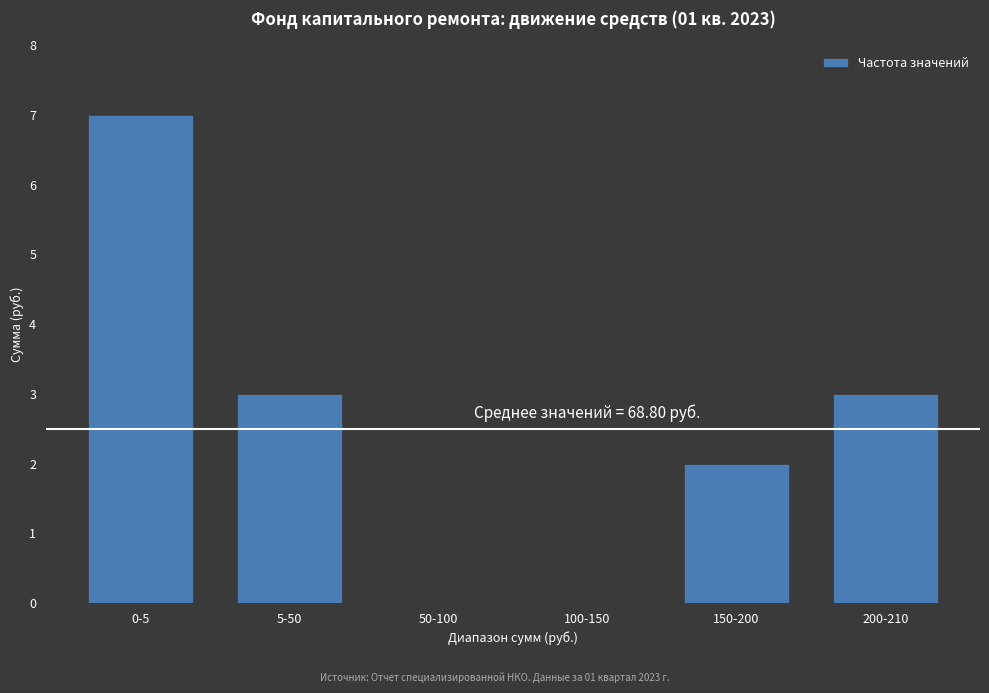

Reading left to right, list all the values displayed in this chart.

0-5=7	5-50=3	50-100=0	100-150=0	150-200=2	200-210=3